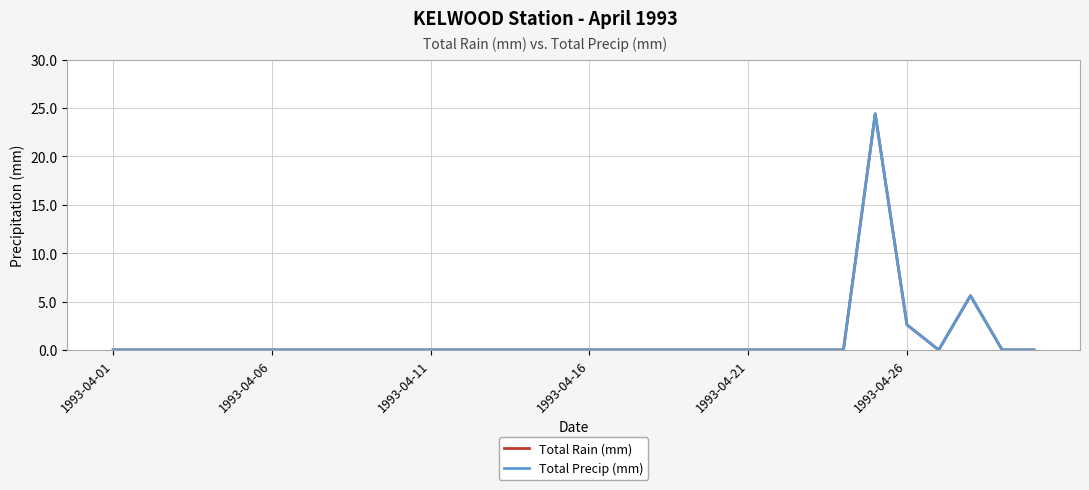

How many interior local peaks does the Total Precip (mm) series have?

2